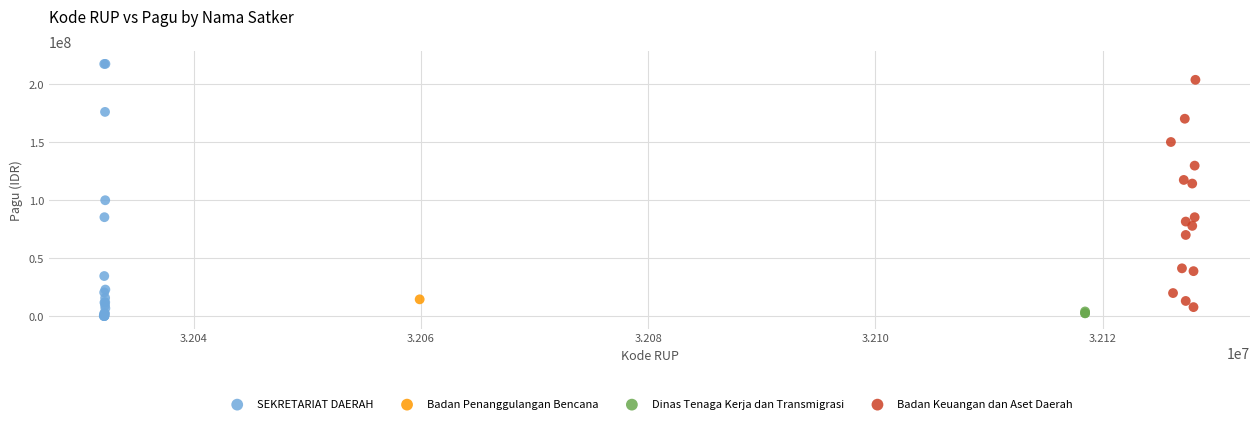

What are all the series names shown in the legend?

SEKRETARIAT DAERAH, Badan Penanggulangan Bencana, Dinas Tenaga Kerja dan Transmigrasi, Badan Keuangan dan Aset Daerah